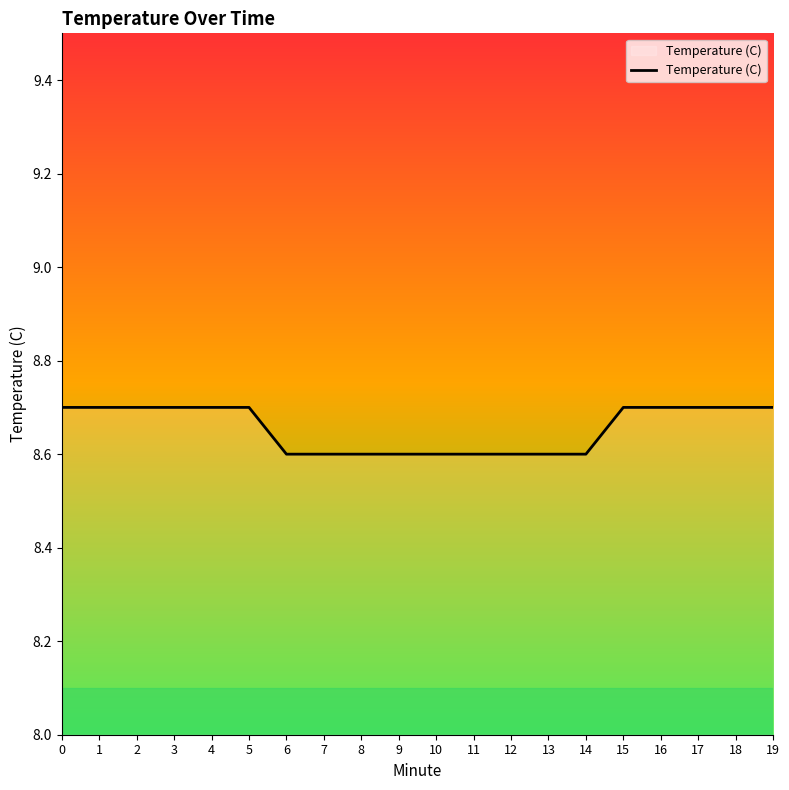

What is the greatest value displayed?

8.7